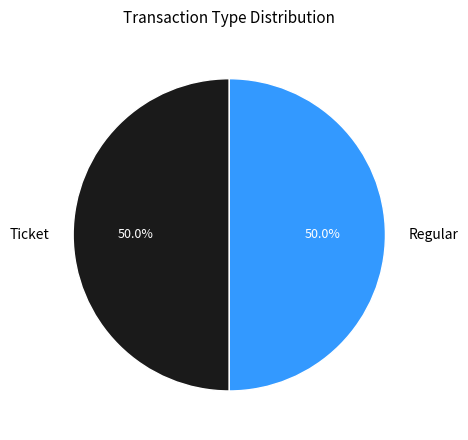

How many segments does this pie chart have?

2